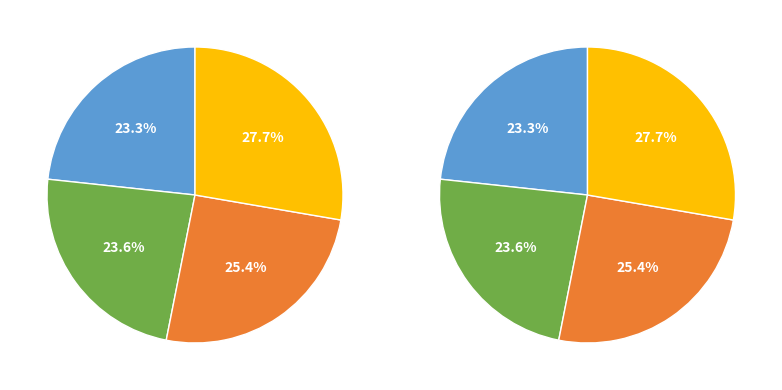

Is it true that Dec 2019 is 30% of the pie?

False